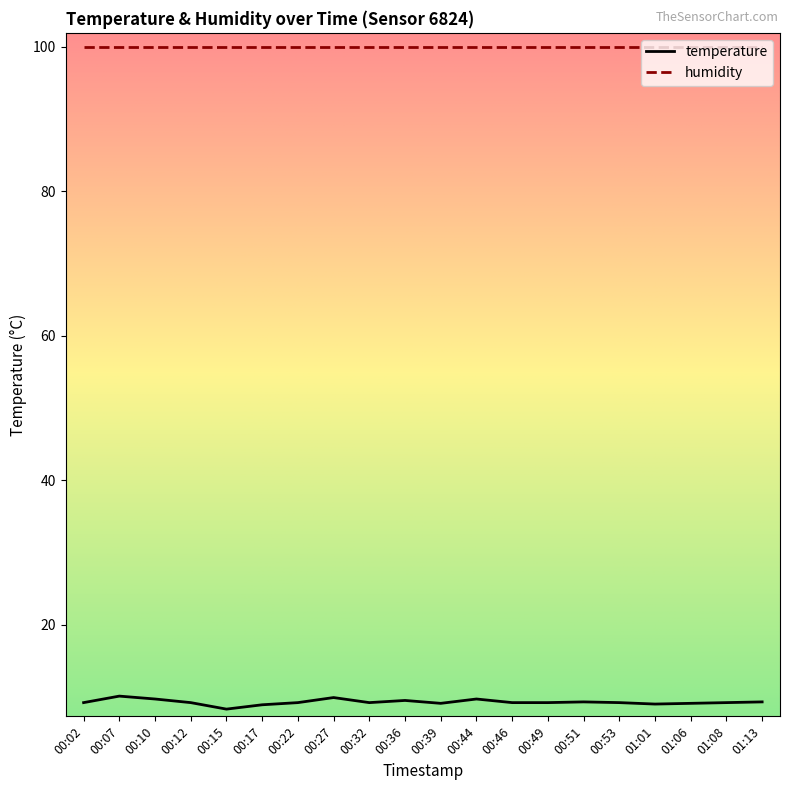

What position from the right is 00:17?

15